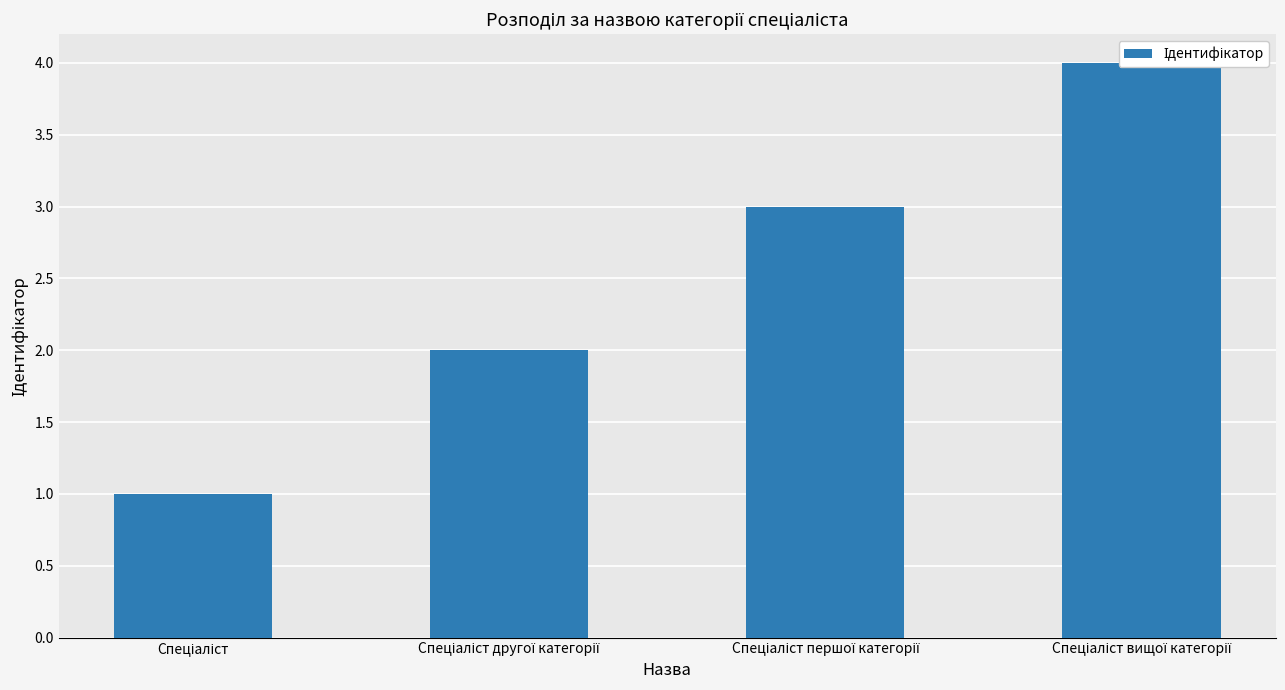

What is the approximate value at Спеціаліст другої категорії?

2